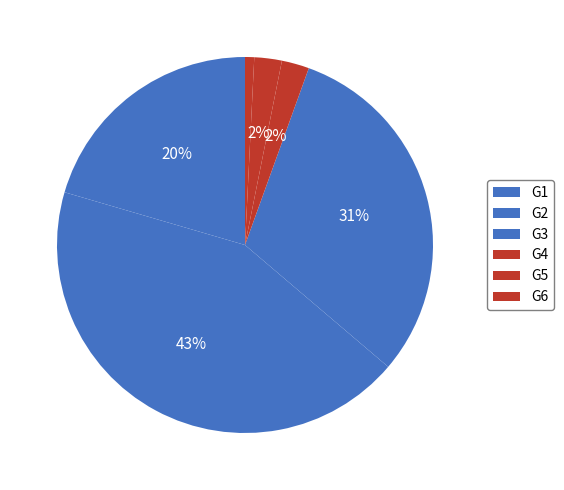

Count the number of slices in the pie.

6